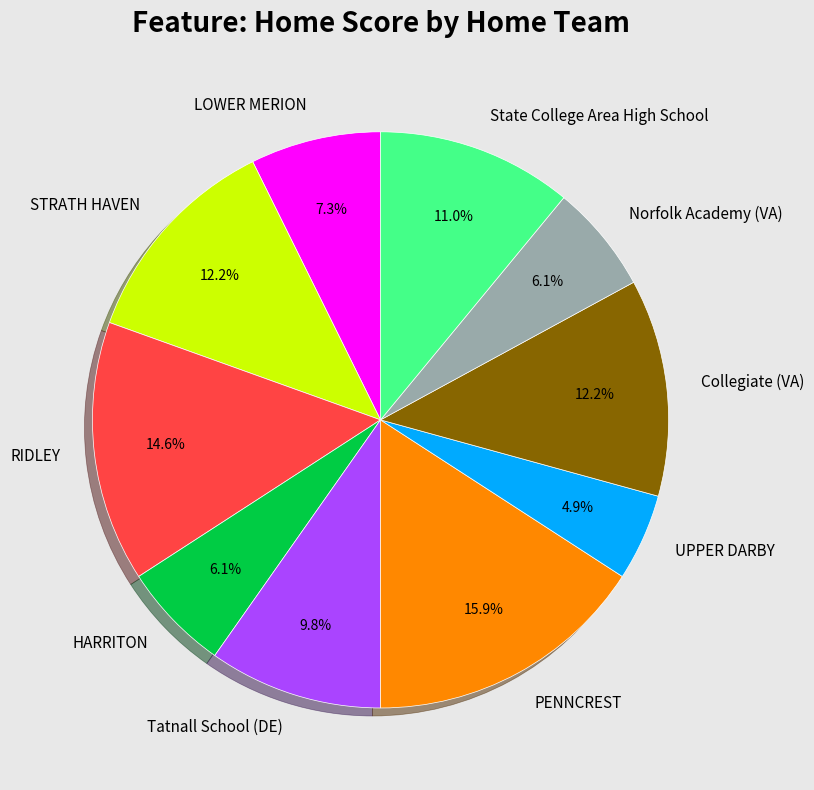

Count the number of slices in the pie.

10